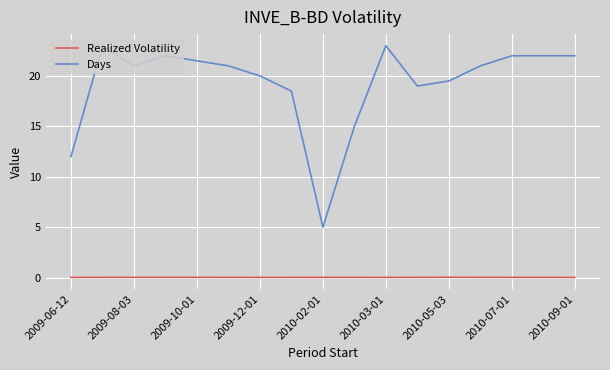

List the series in order of their peak value, highest first.

Days, Realized Volatility